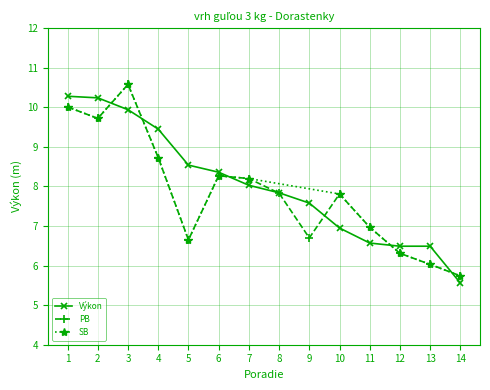

Is the value of Výkon at 5 greater than the value of PB at 1?

No